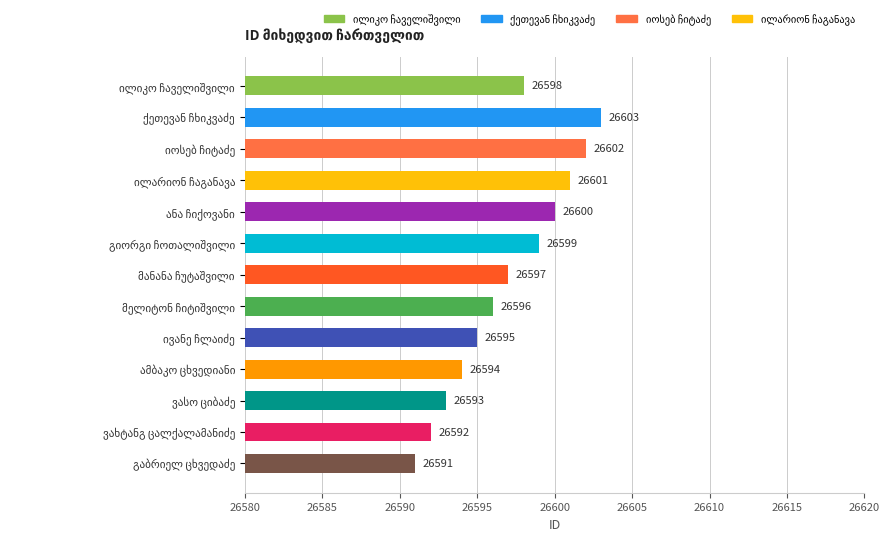

What is the average value?

26597